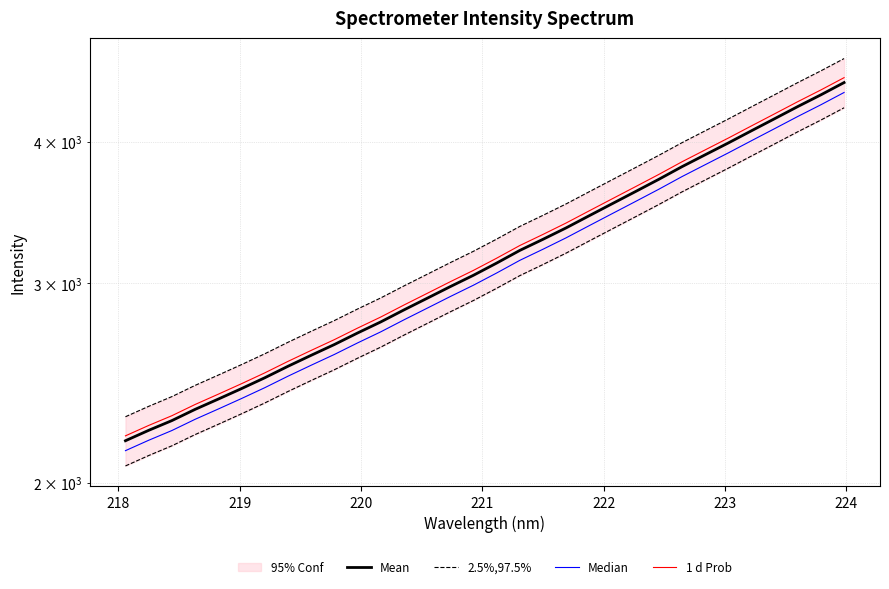

True or false: 1 d Prob and Mean cross at least once.

False